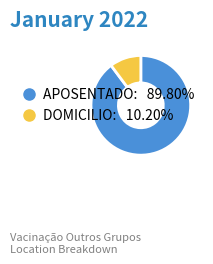

Is it true that DOMICILIO is 17% of the pie?

False